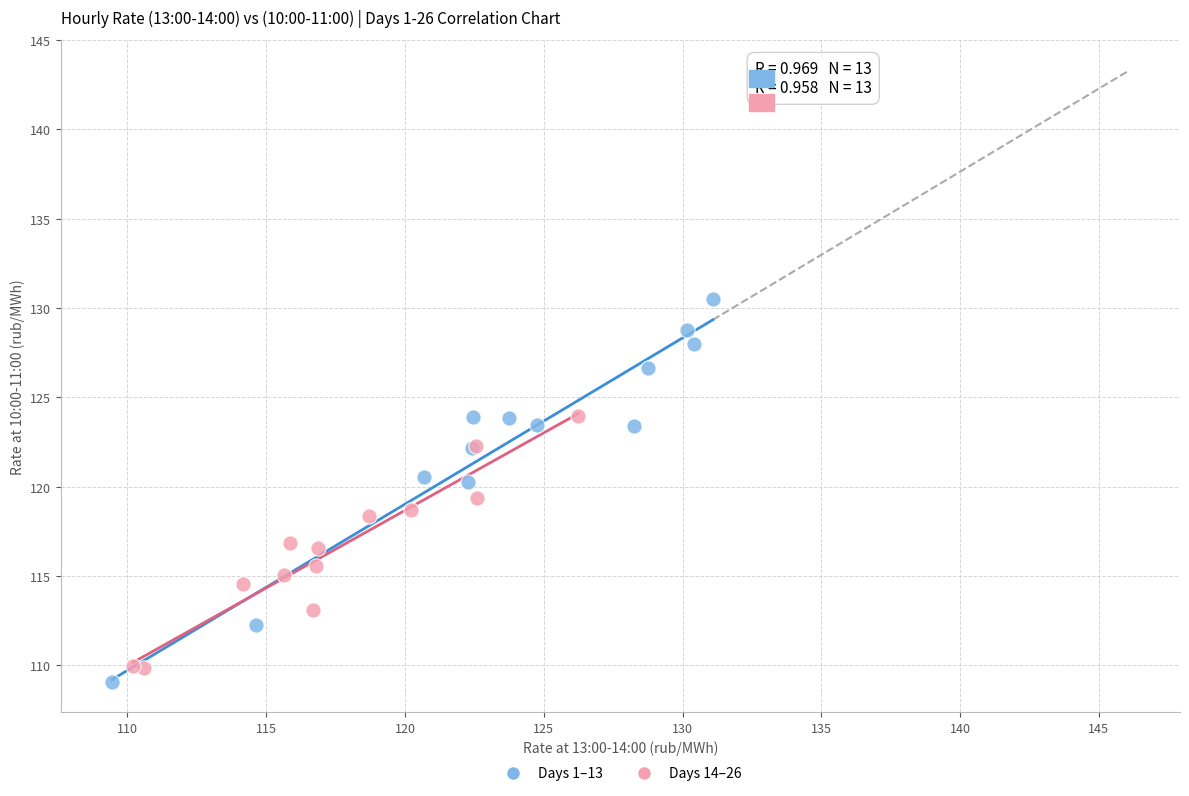

Which series has the widest spread of Y values?

Days 1–13